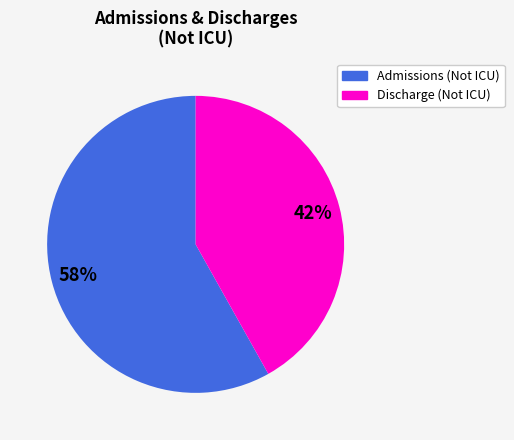

Is there a majority slice in this chart?

Yes